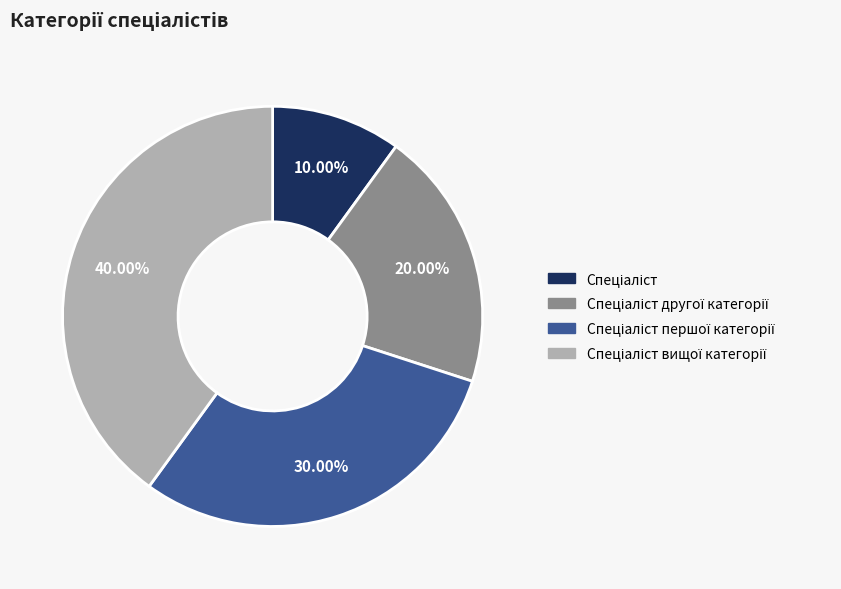

Is there any slice that represents more than half of the pie?

No